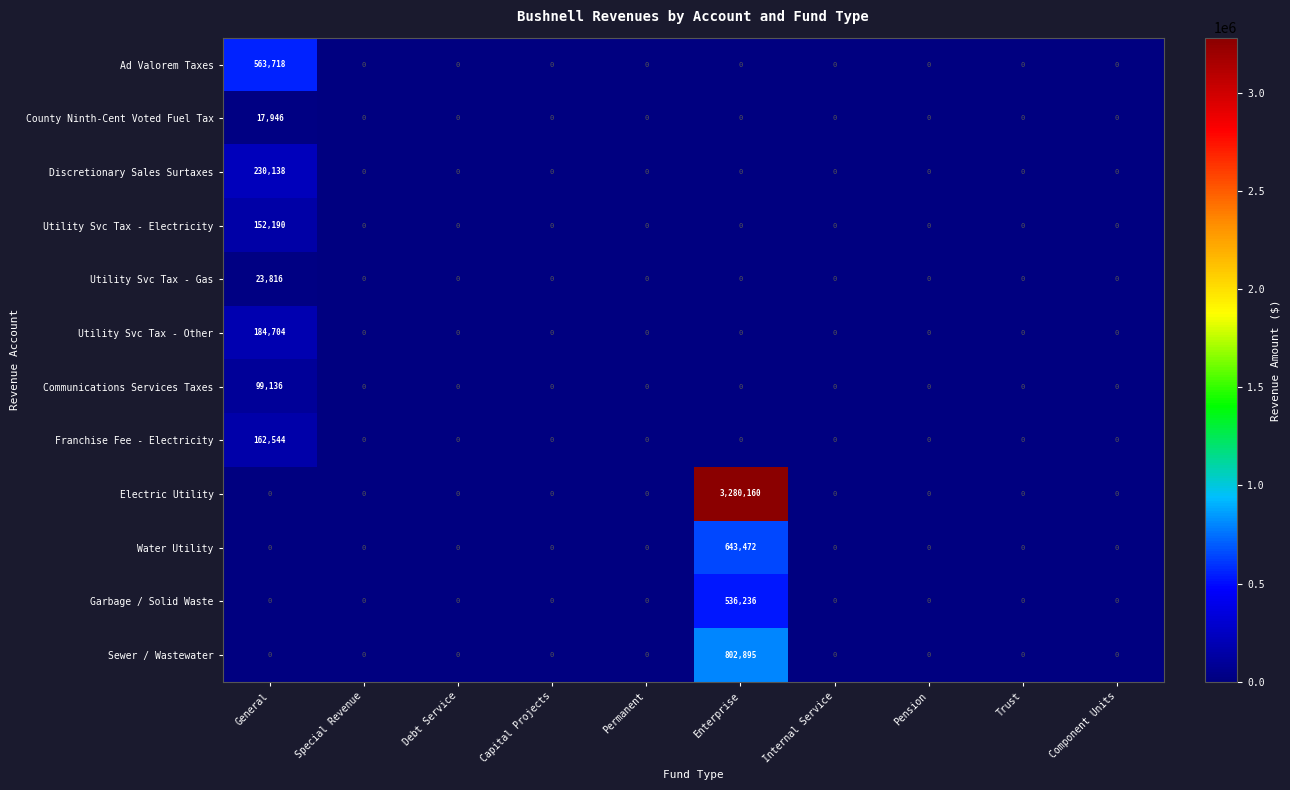

Which series has the largest total across all categories?

Electric Utility